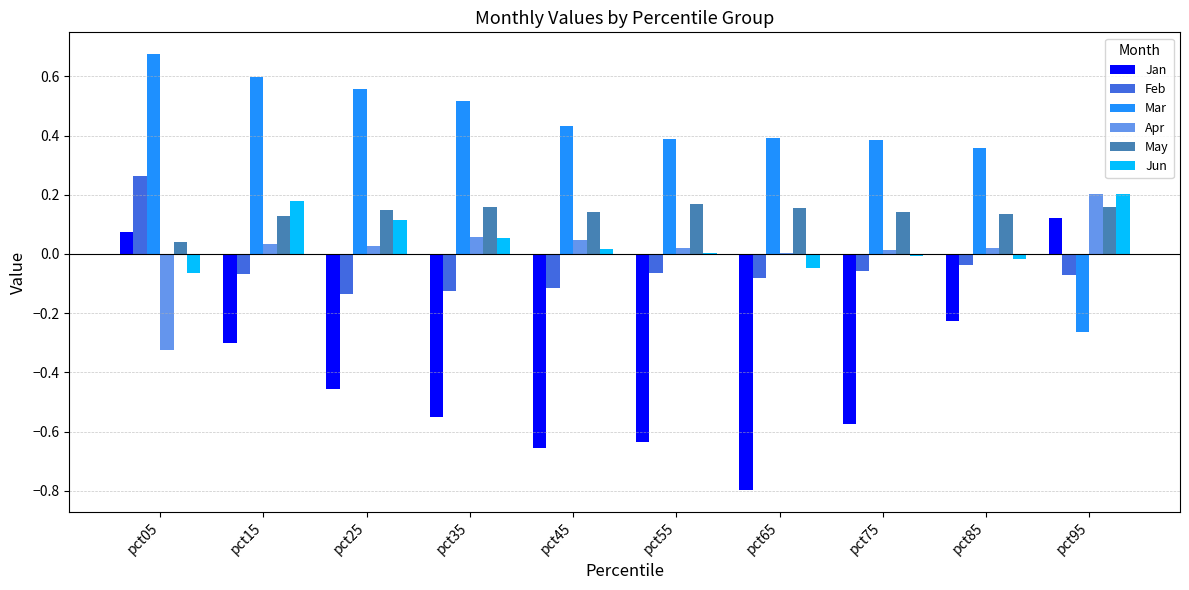

Does the chart contain stacked bars?

No